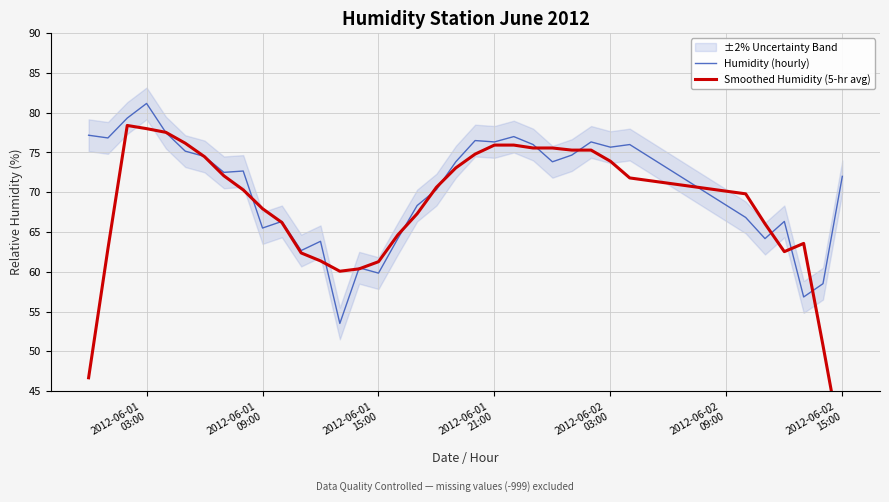

What is the difference between the maximum and minimum values in the Smoothed Humidity (5-hr avg) series?

40.9